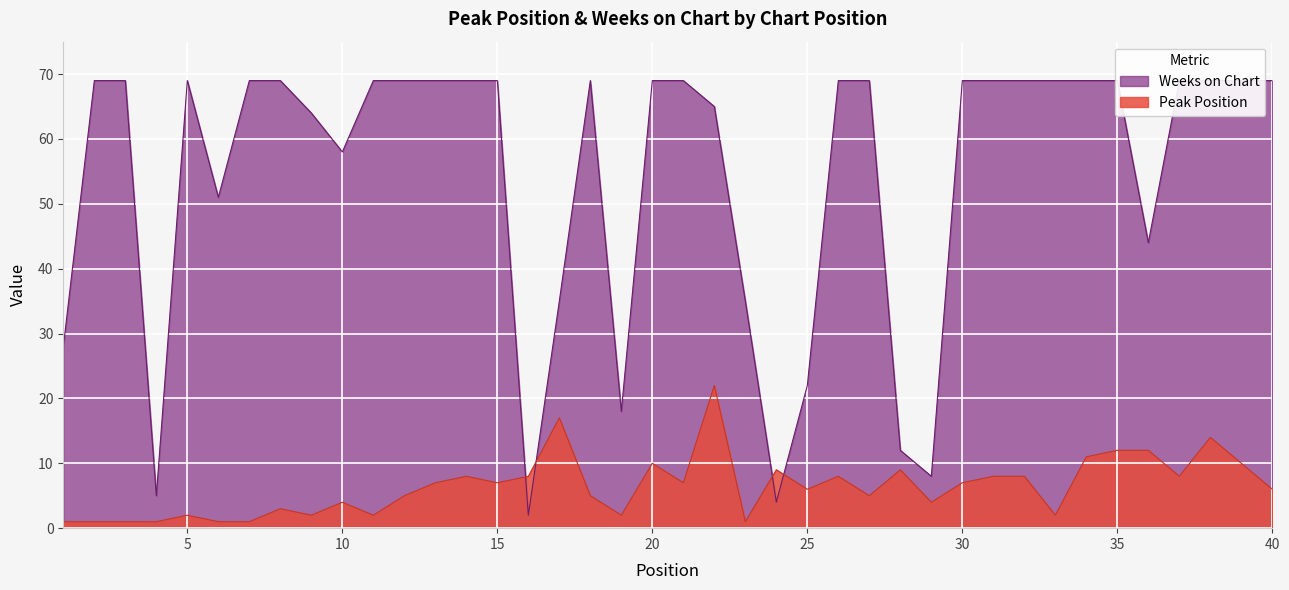

What is the sum of the Peak Position values at 13 and 21?

14